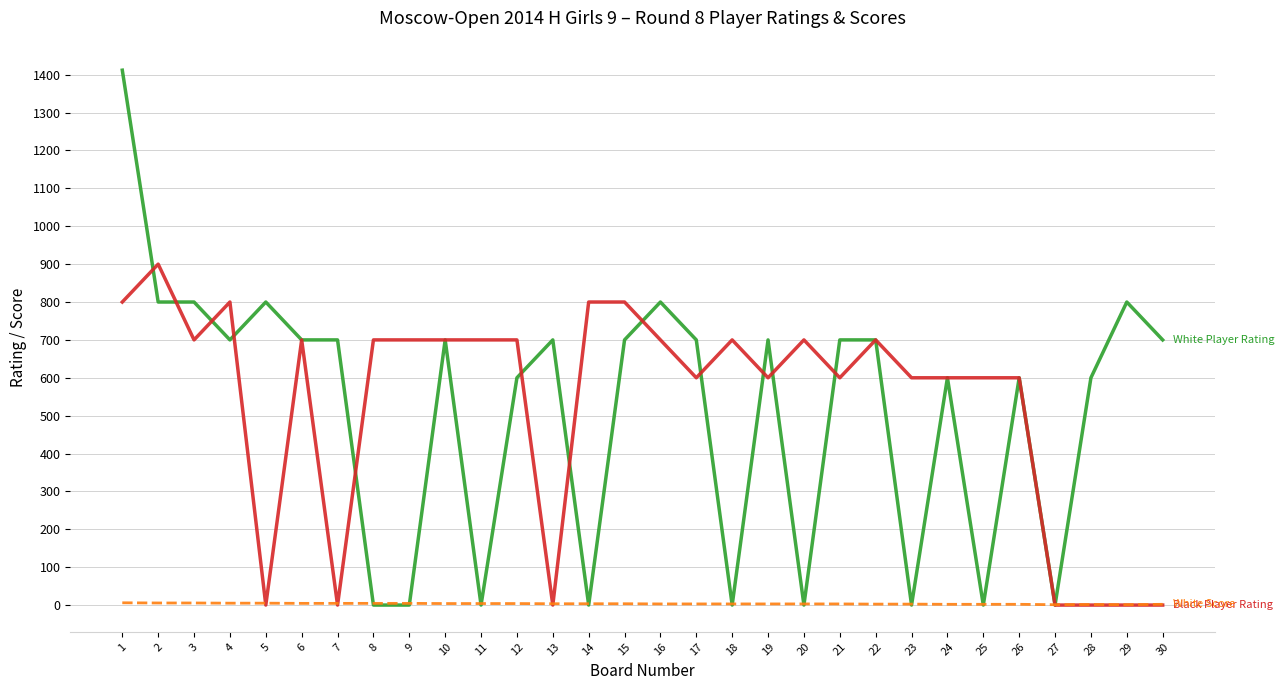

What is the greatest value displayed?

1412.0